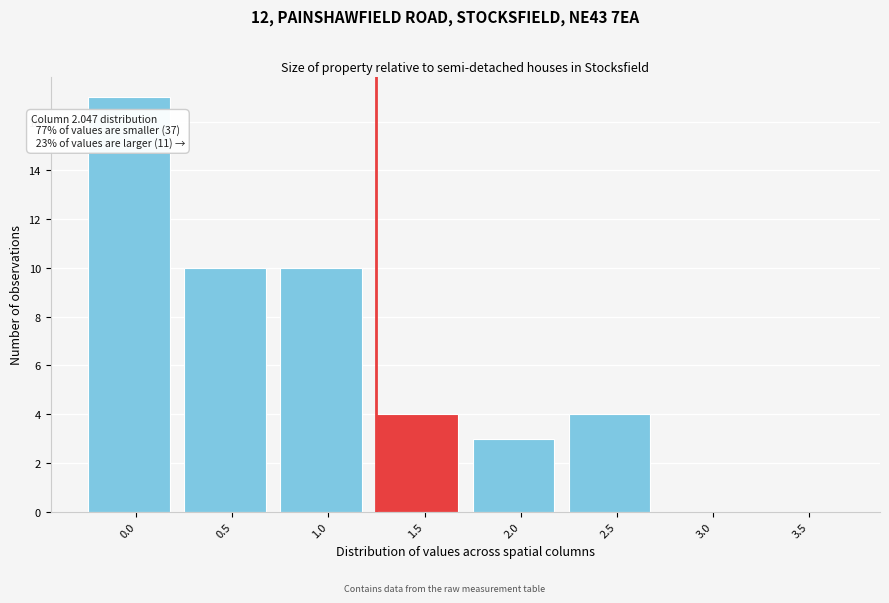

Reading right to left, transcribe all the data shown in this chart.

3.5=0	3.0=0	2.5=4	2.0=3	1.5=4	1.0=10	0.5=10	0.0=17